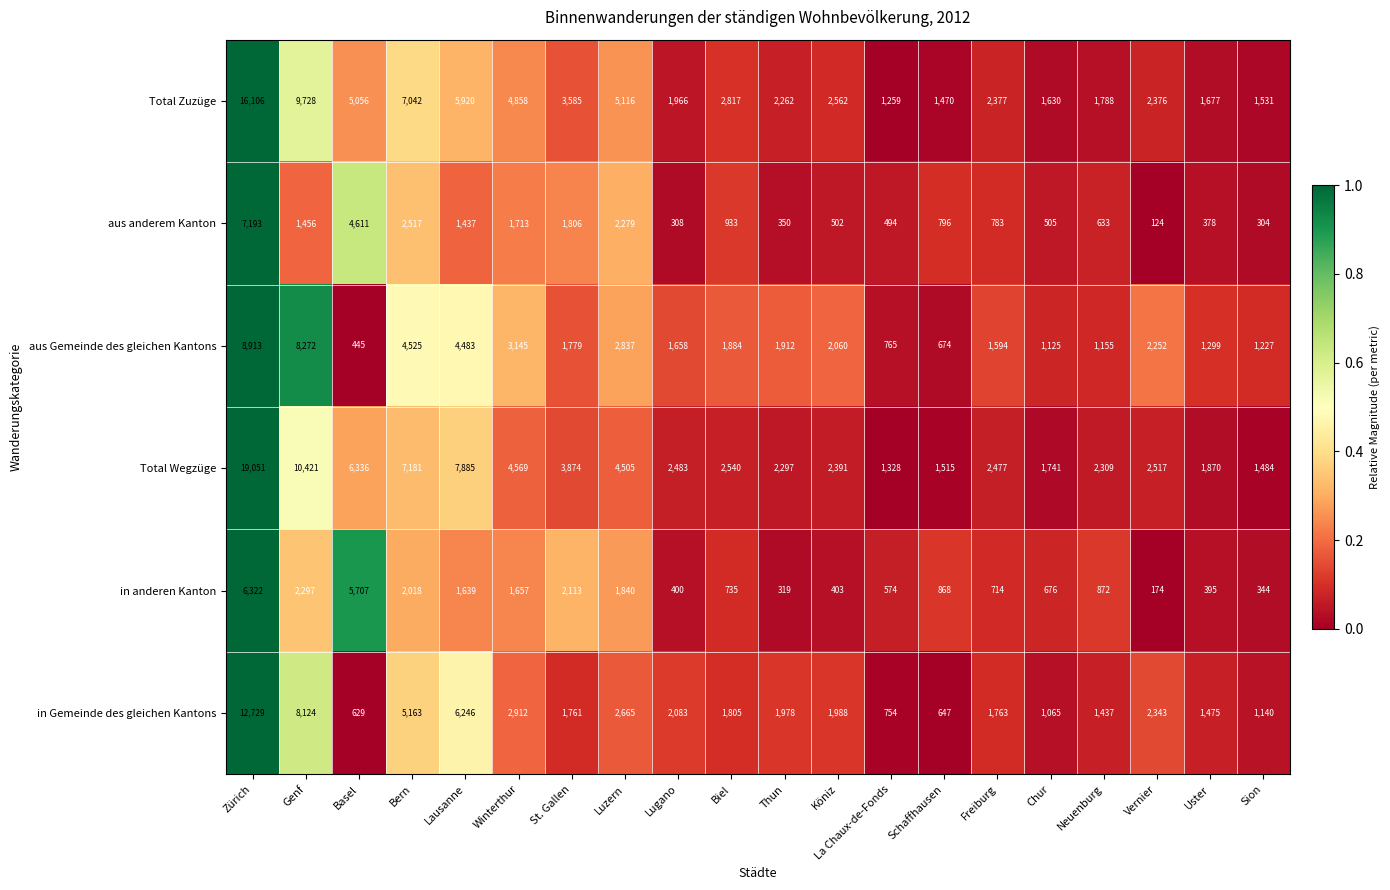

At which category is the sum across all series the highest?

Zürich